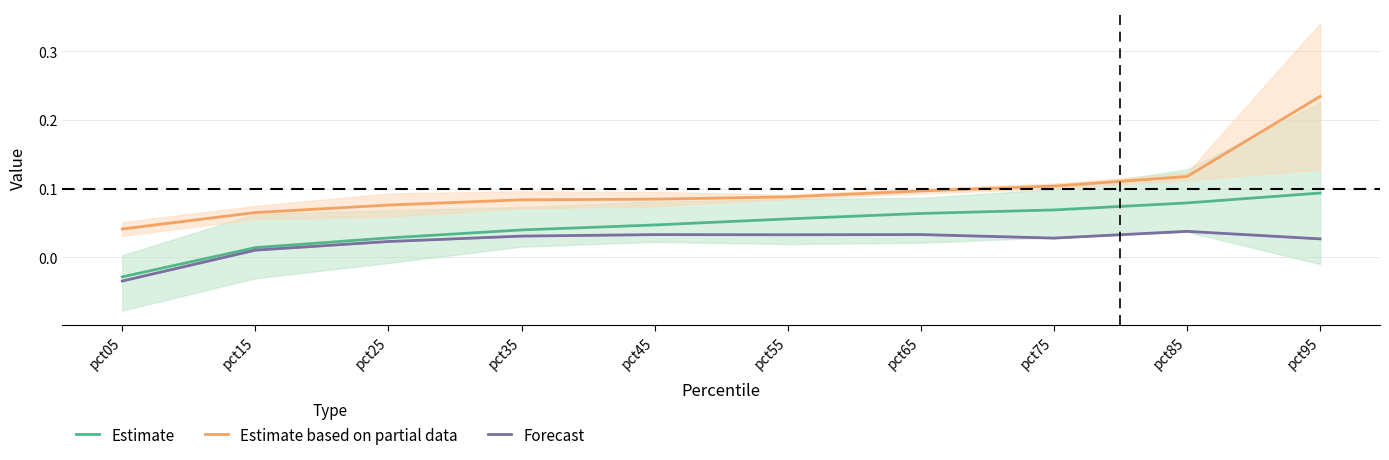

What is the value of the Estimate based on partial data point at the 7th from the left?

0.1